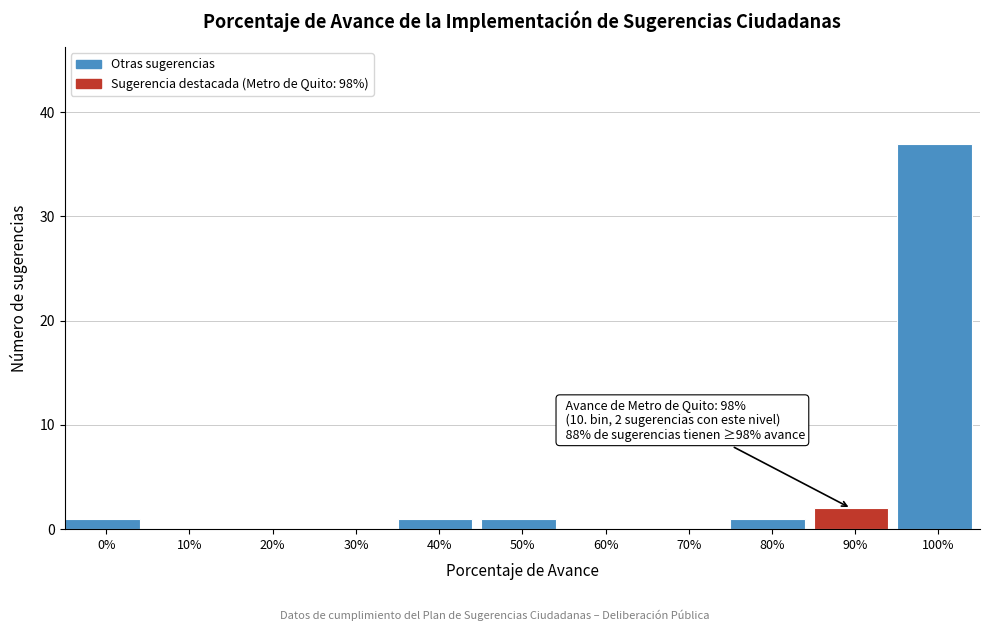

Reading left to right, what are all the values shown in this chart?

0%=1	10%=0	20%=0	30%=0	40%=1	50%=1	60%=0	70%=0	80%=1	90%=2	100%=37